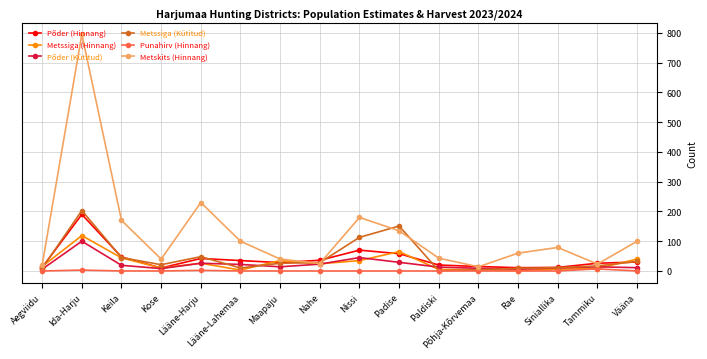

What is the label of the 6th point from the right?

Paldiski